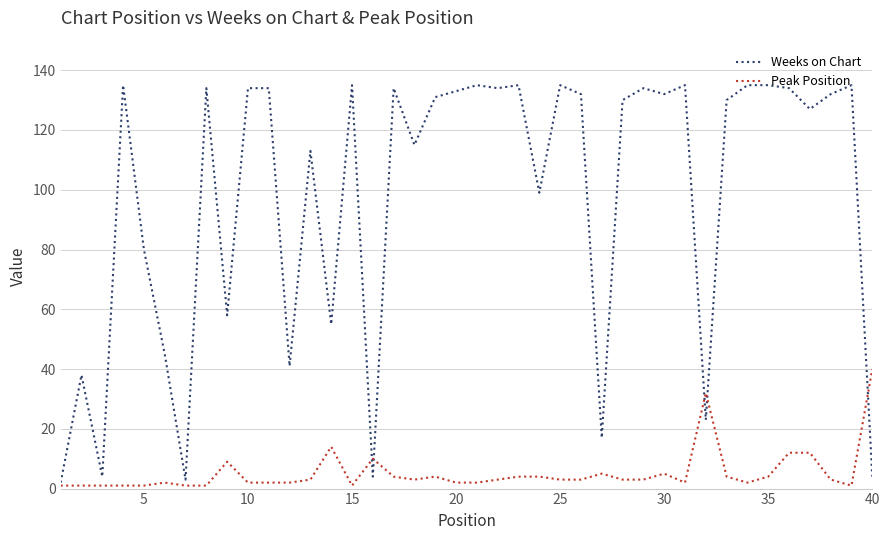

Which series has the largest total across all categories?

Weeks on Chart